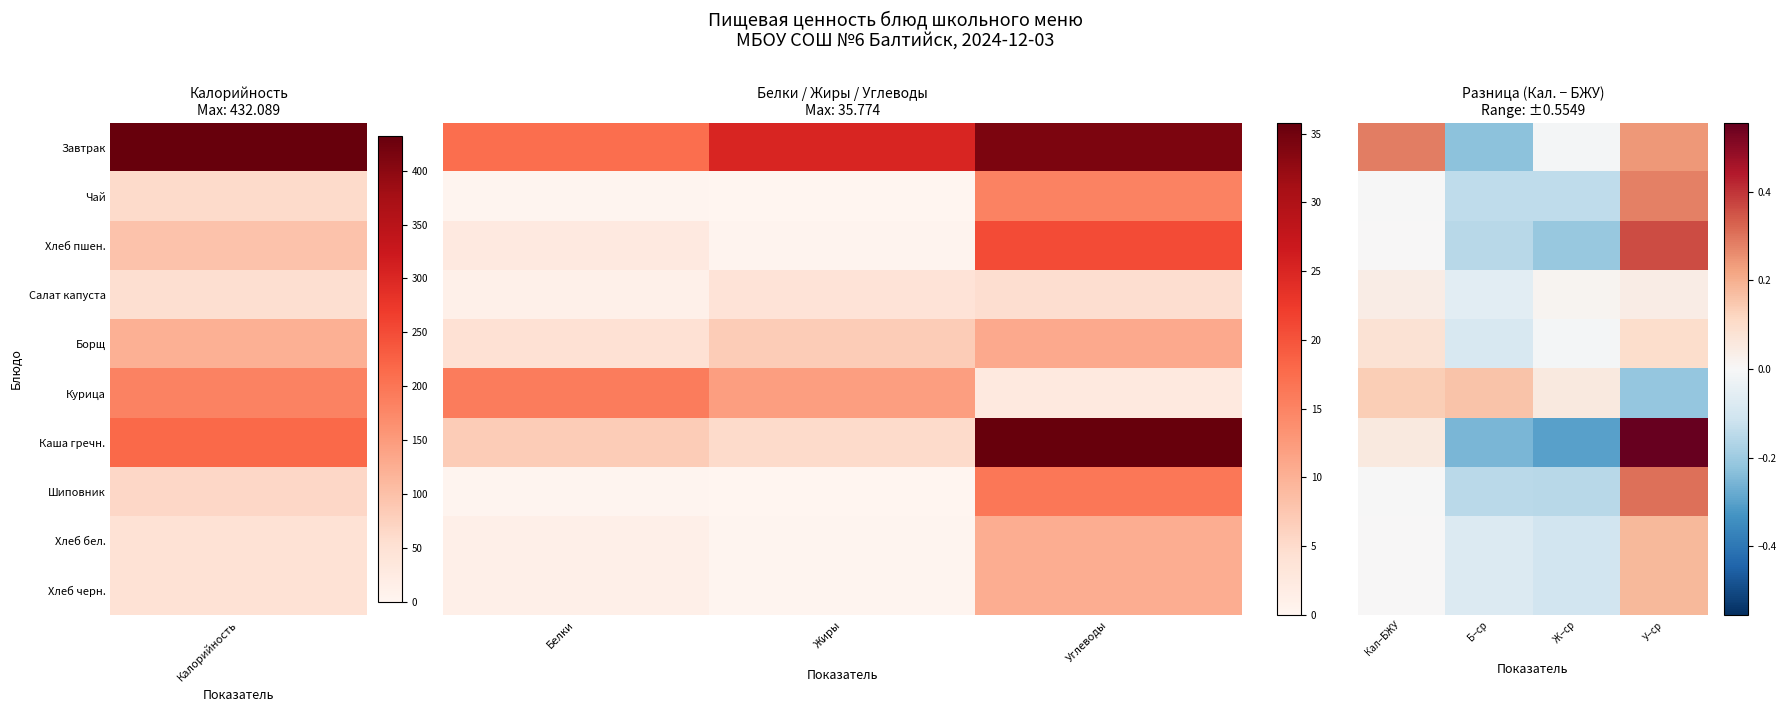

How many values in the Курица series exceed 0?

3